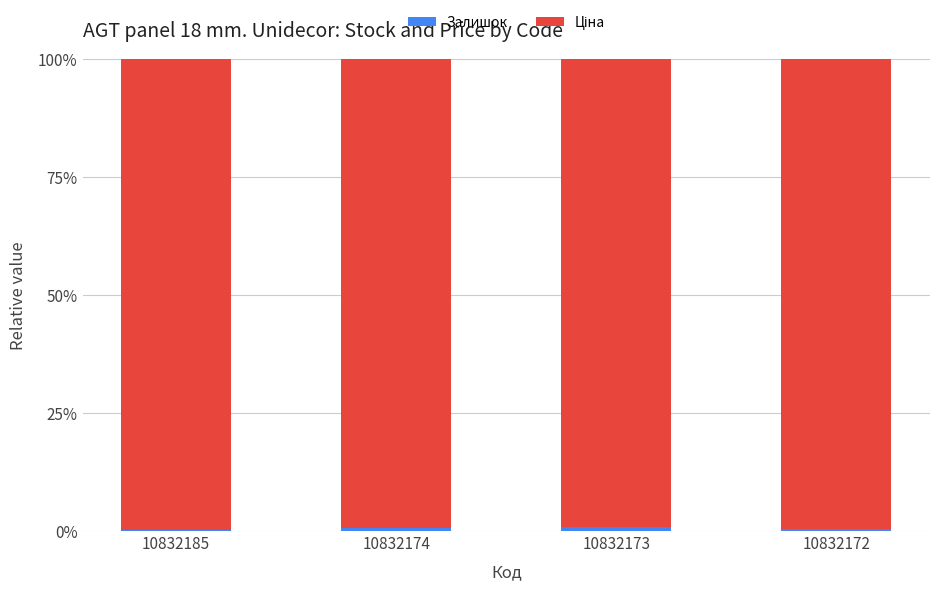

At how many categories does at least one series exceed 49?

4